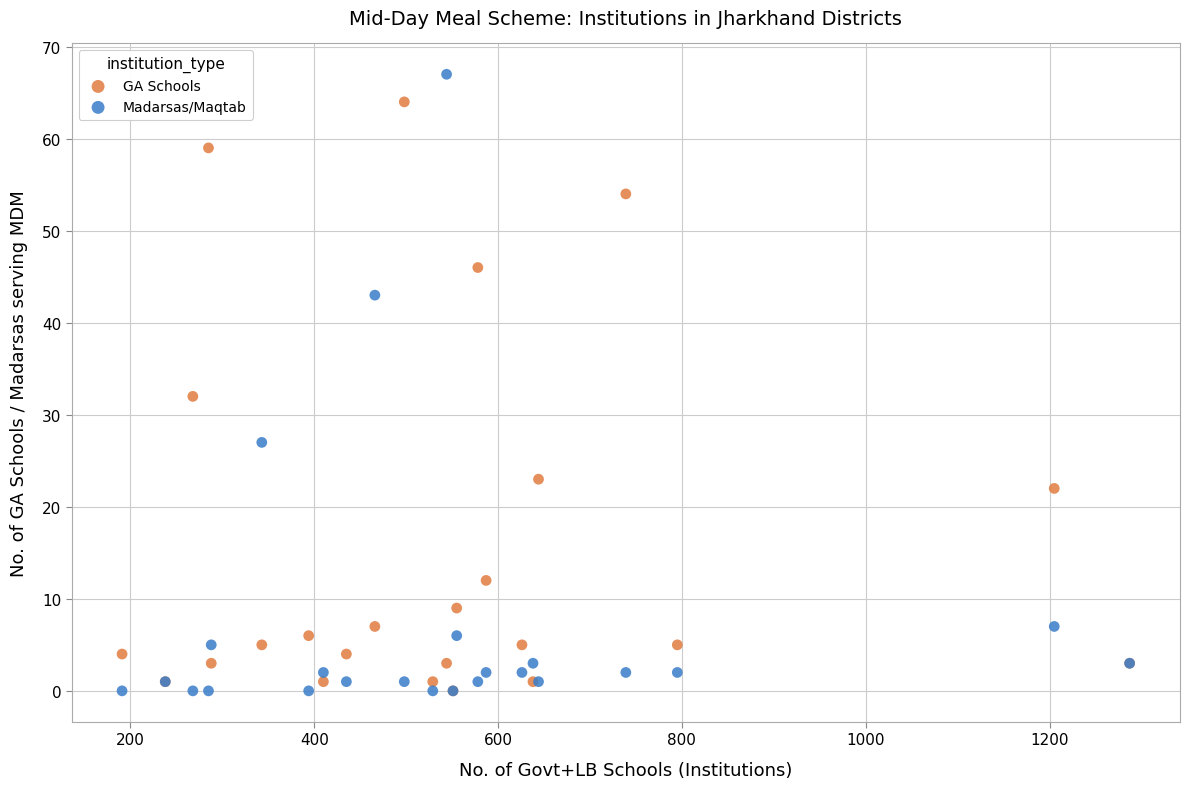

What are all the series names shown in the legend?

GA Schools, Madarsas/Maqtab